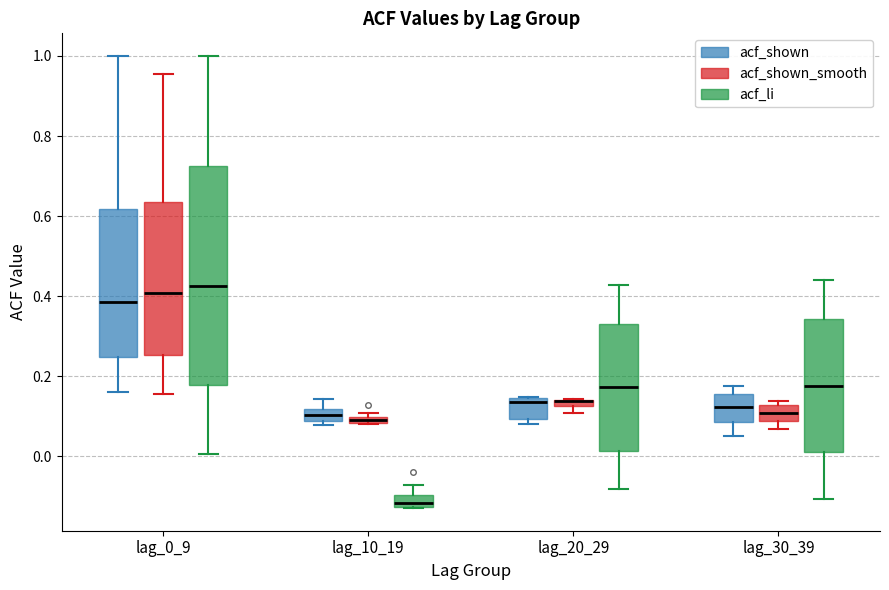

Where does the upper whisker of the box for lag_10_19 (acf_li) end on the y-axis? The values are not printed on the chart, so give them approximately, as read against the axis.

-0.08